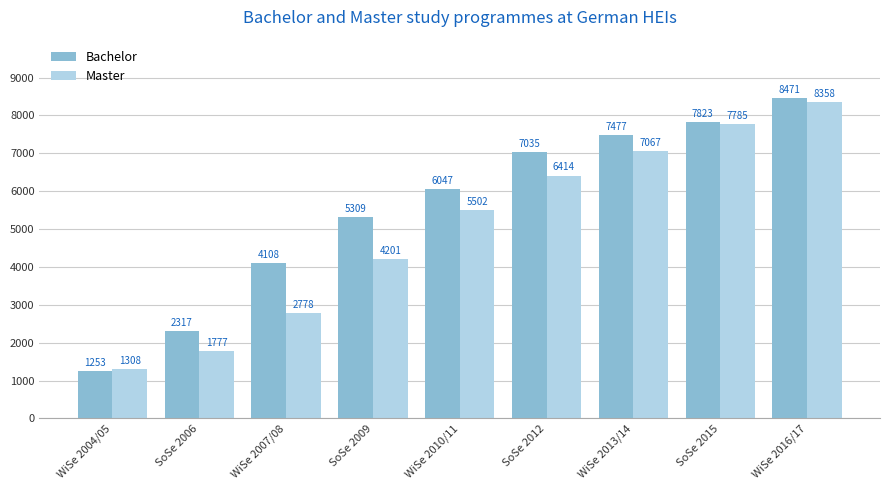

Where is Master nearest to the value 4833?

SoSe 2009